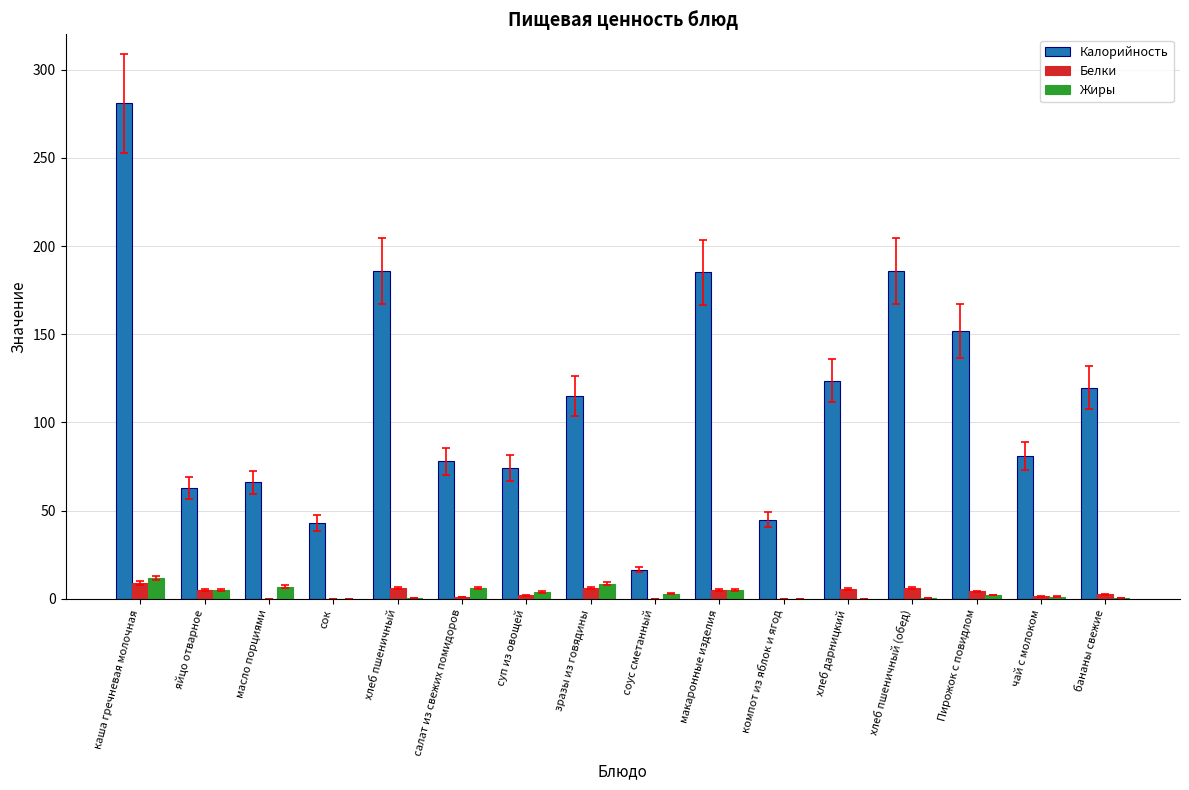

Which series has the largest total across all categories?

Калорийность